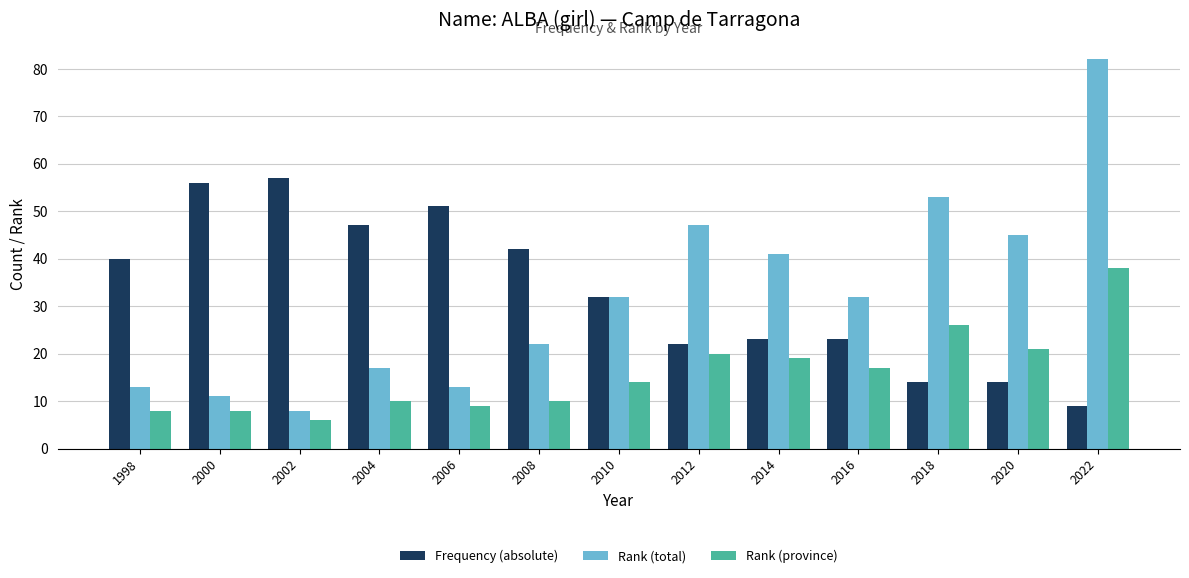

Reading right to left, what are all the values shown in this chart?

Frequency (absolute): 2022=9	2020=14	2018=14	2016=23	2014=23	2012=22	2010=32	2008=42	2006=51	2004=47	2002=57	2000=56	1998=40
Rank (total): 2022=82	2020=45	2018=53	2016=32	2014=41	2012=47	2010=32	2008=22	2006=13	2004=17	2002=8	2000=11	1998=13
Rank (province): 2022=38	2020=21	2018=26	2016=17	2014=19	2012=20	2010=14	2008=10	2006=9	2004=10	2002=6	2000=8	1998=8